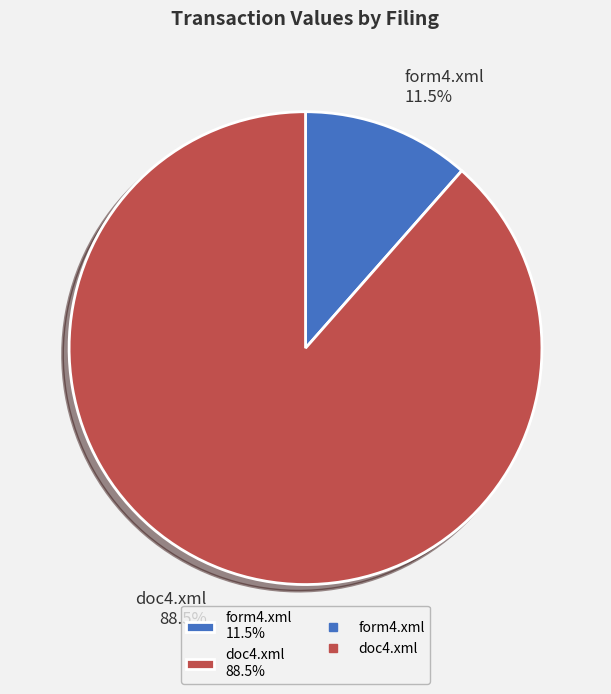

Which has a higher value, doc4.xml 88.5% or form4.xml 11.5%?

doc4.xml 88.5%